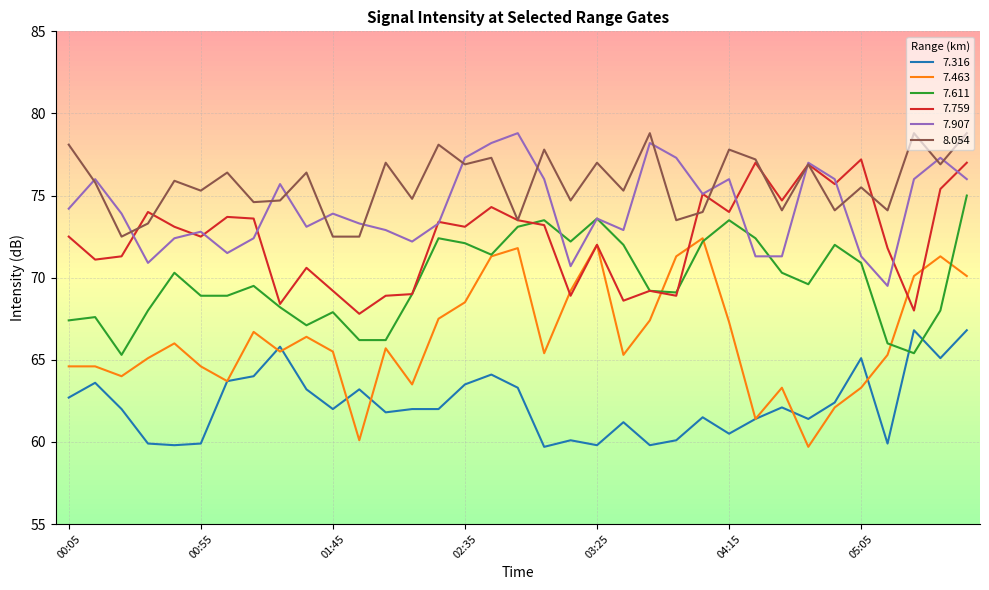

True or false: 7.907 and 7.316 cross at least once.

False